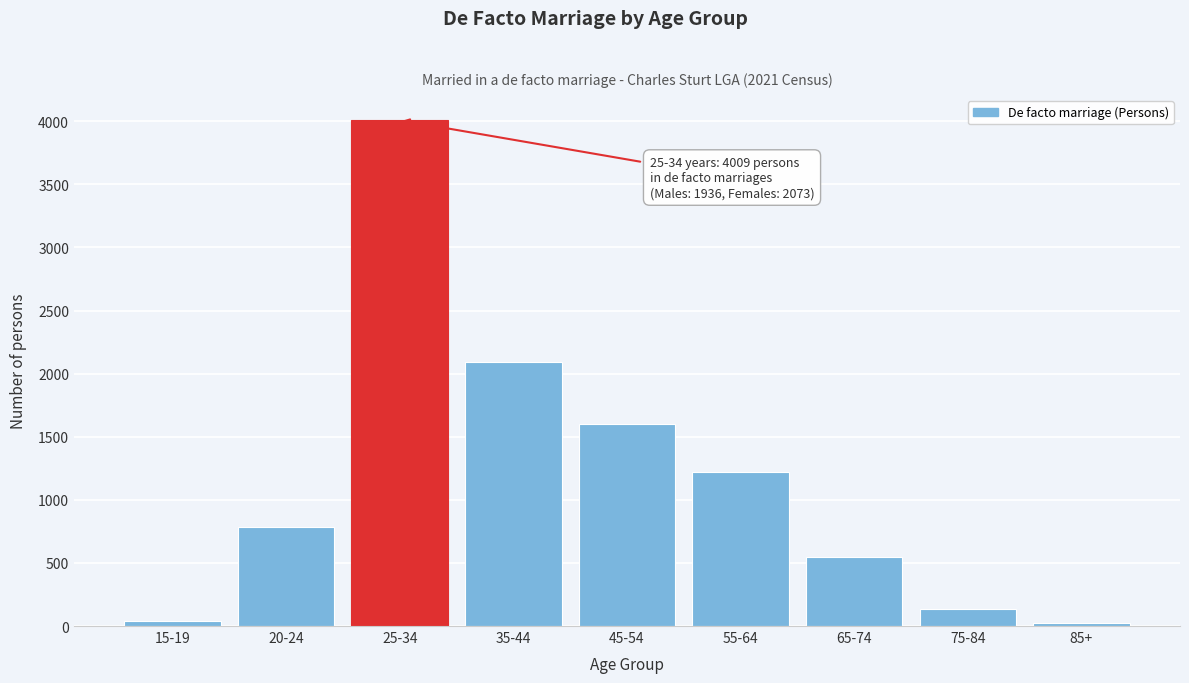

Approximately how many times larger is the value at 35-44 compared to 75-84?

15.6